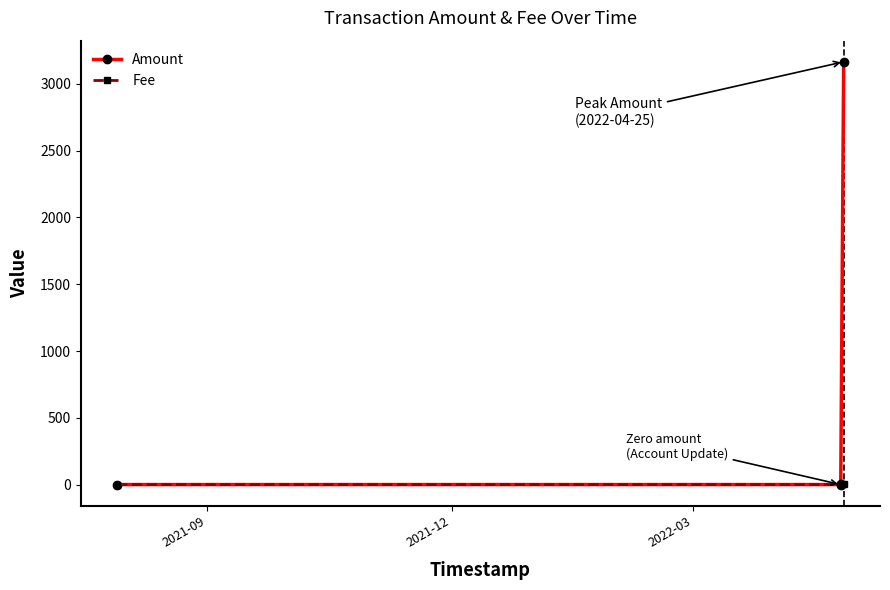

Which series has the largest total across all categories?

Amount